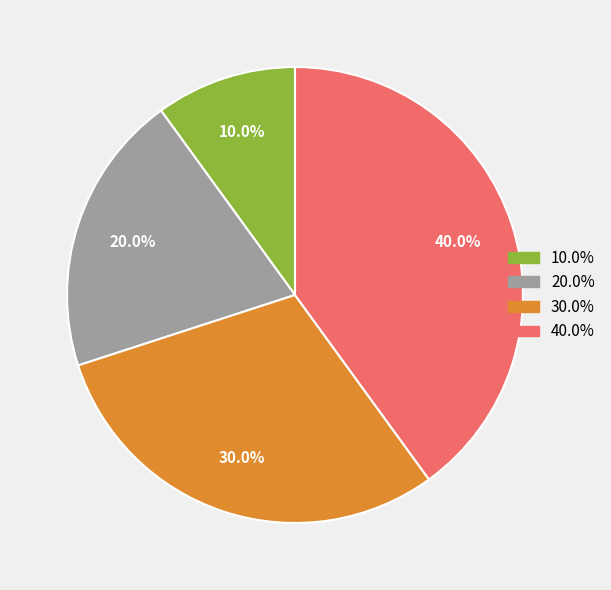

Does any single category account for the majority?

No